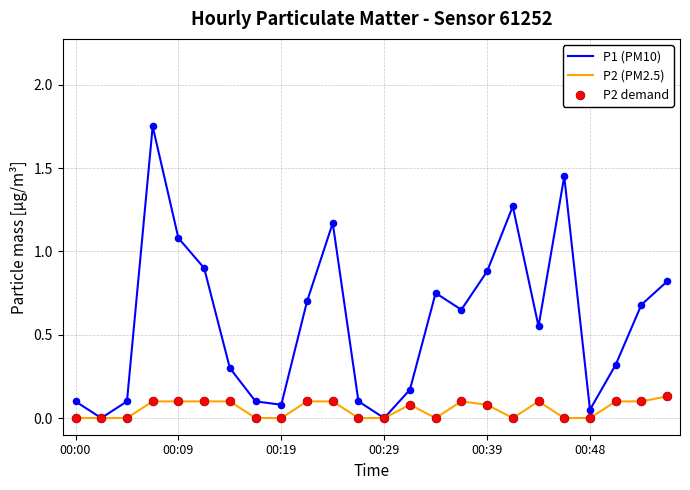

Which series has the largest range (max minus min)?

P1 (PM10)